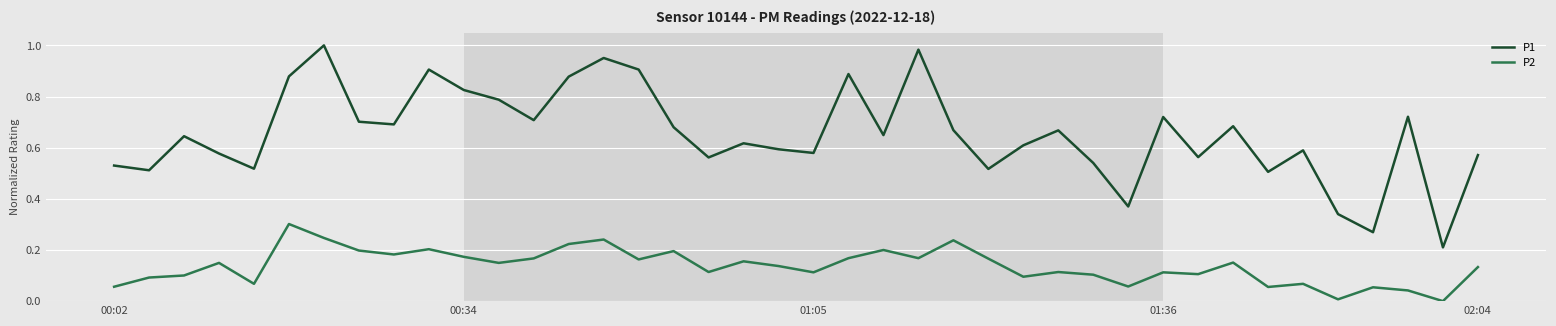

True or false: P2 and P1 intersect in this chart.

False